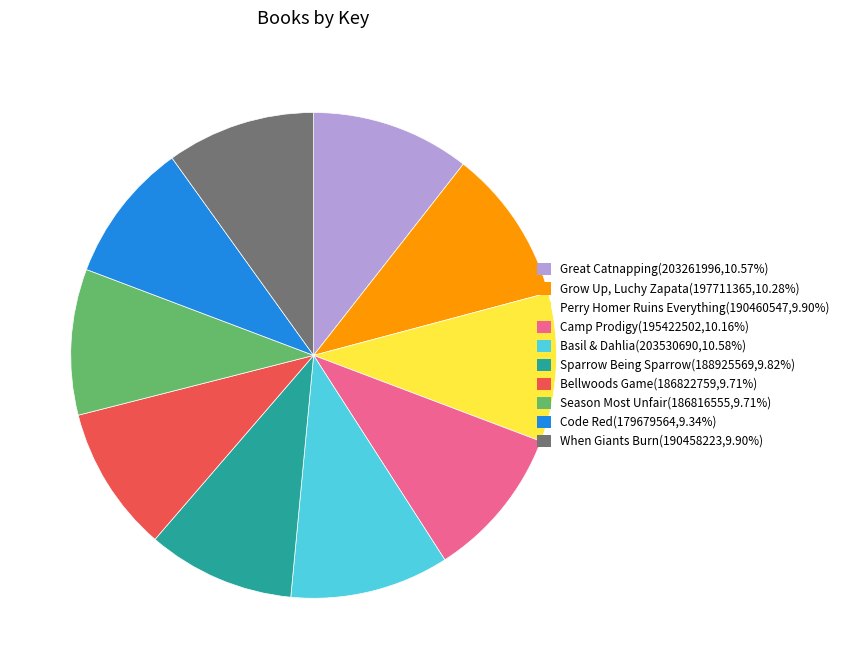

The Code Red slice represents 9% of the pie. True or false?

True